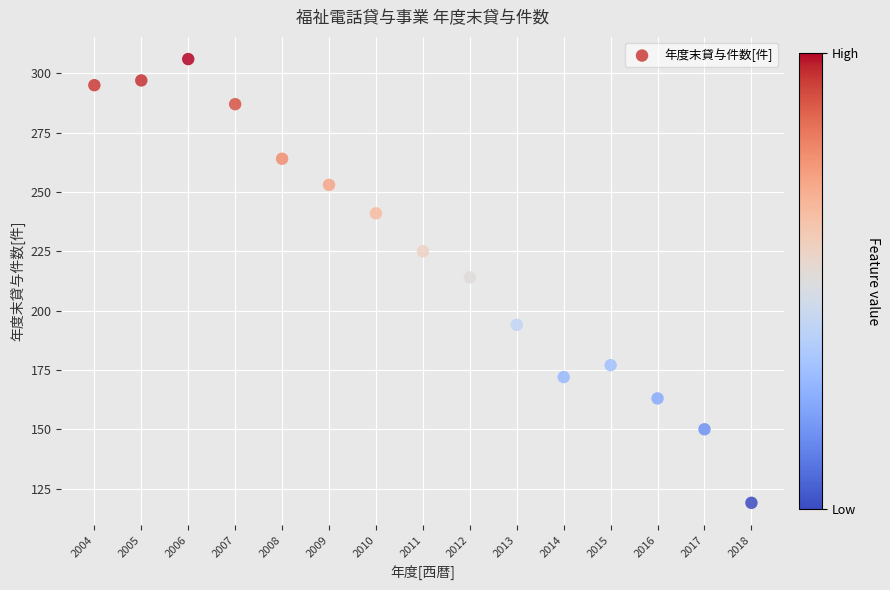

What is the range of X values (max minus min)?

14